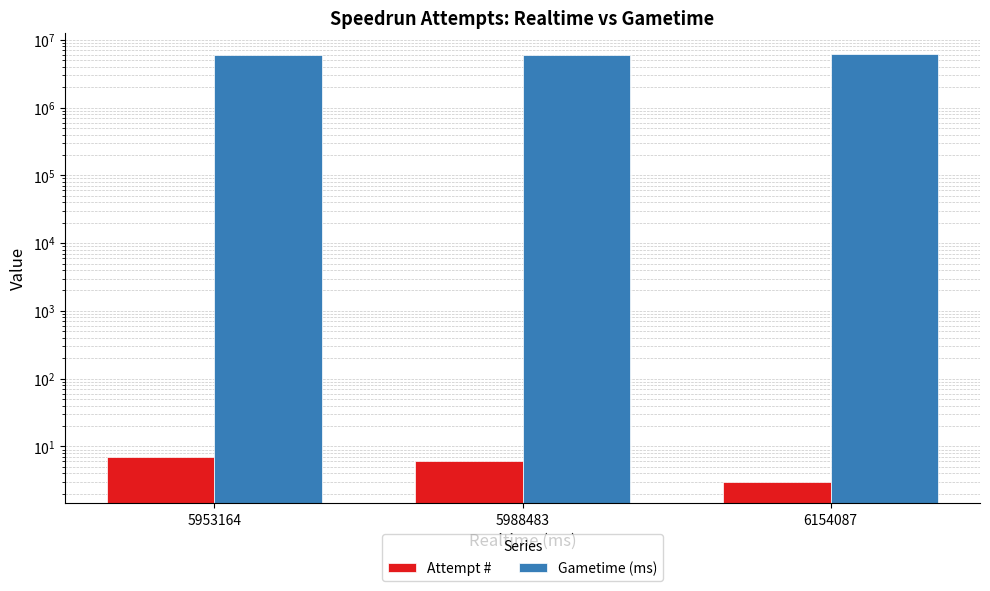

Which category has the highest value in the Attempt # series?

5953164